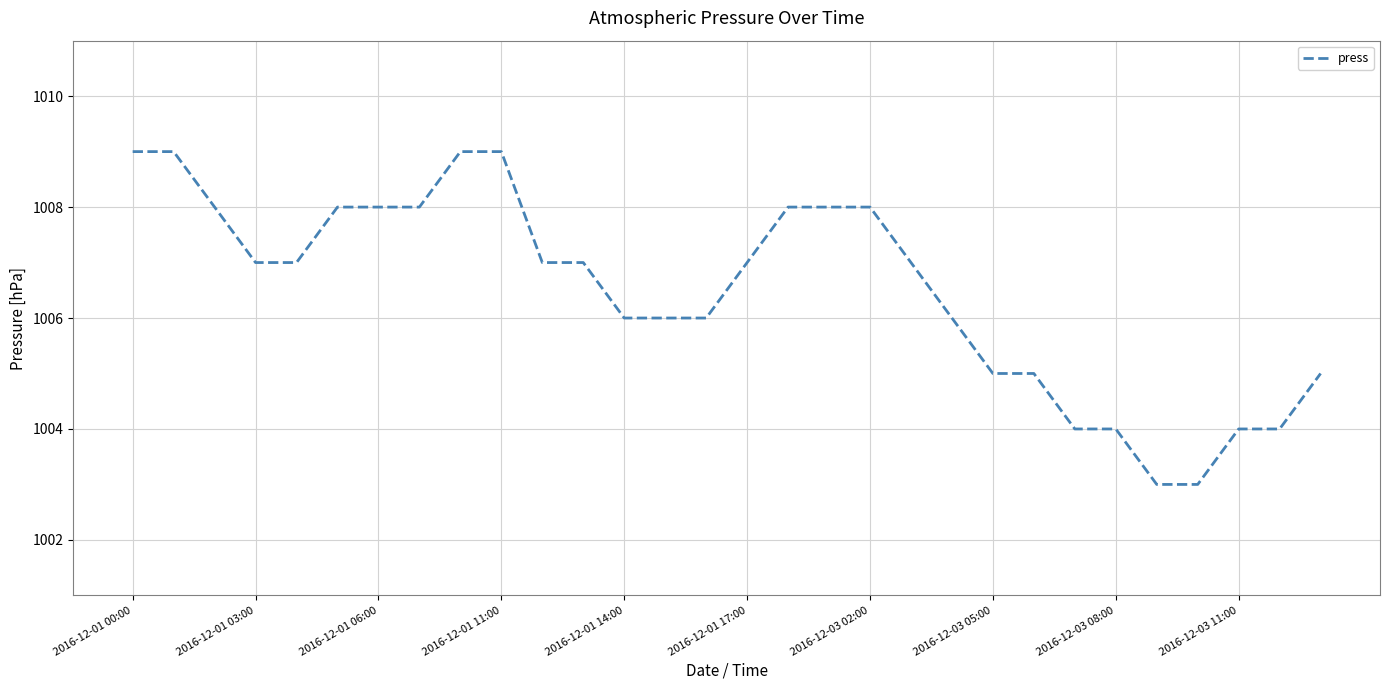

What is the maximum value shown in the chart?

1009